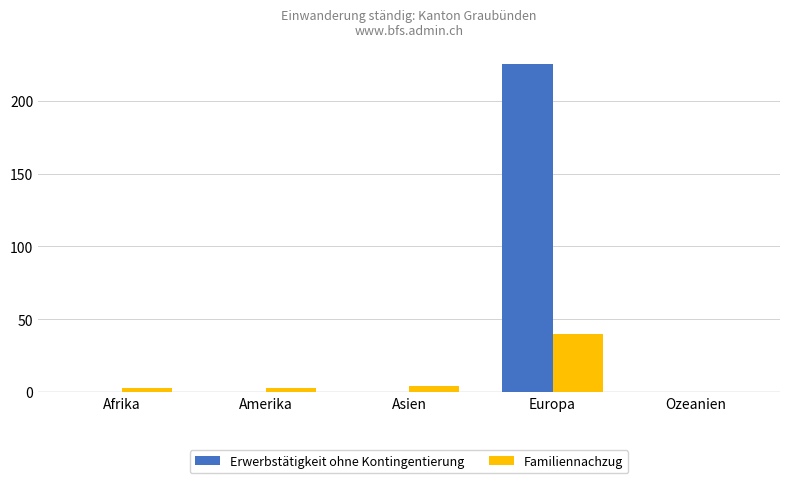

What is the sum of all Familiennachzug values?

50